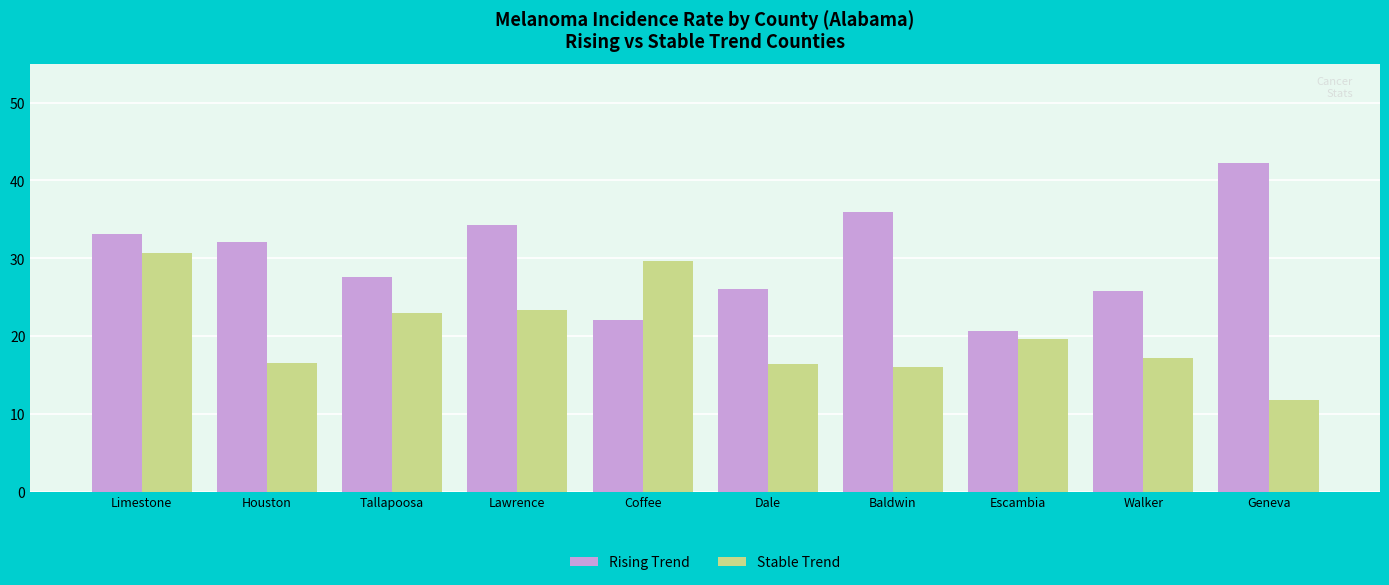

Is the value of Rising Trend at Houston greater than the value of Stable Trend at Geneva?

Yes